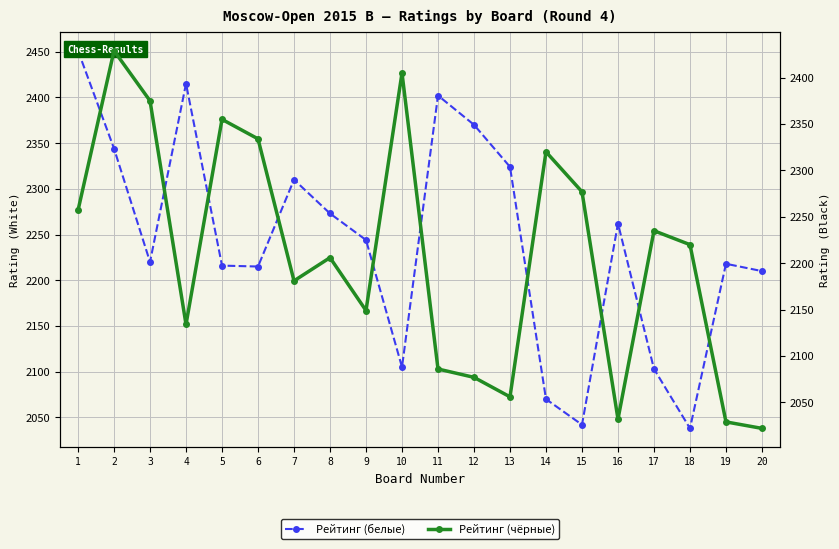

At 4, list the series in order from largest to smallest.

Рейтинг (белые), Рейтинг (чёрные)